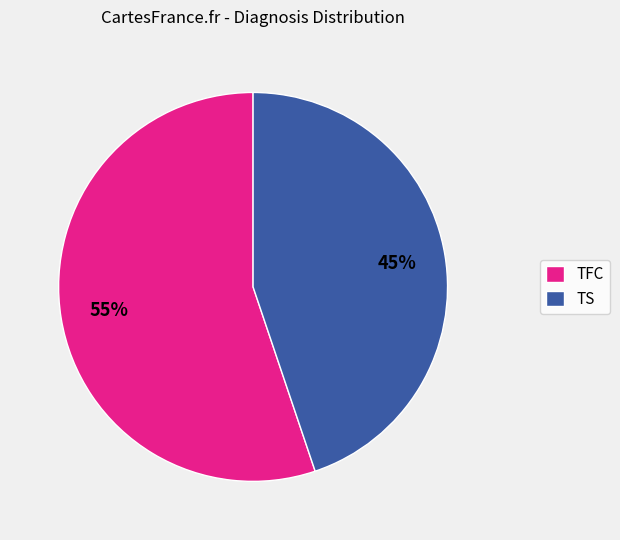

What is the largest slice in the pie chart?

TFC